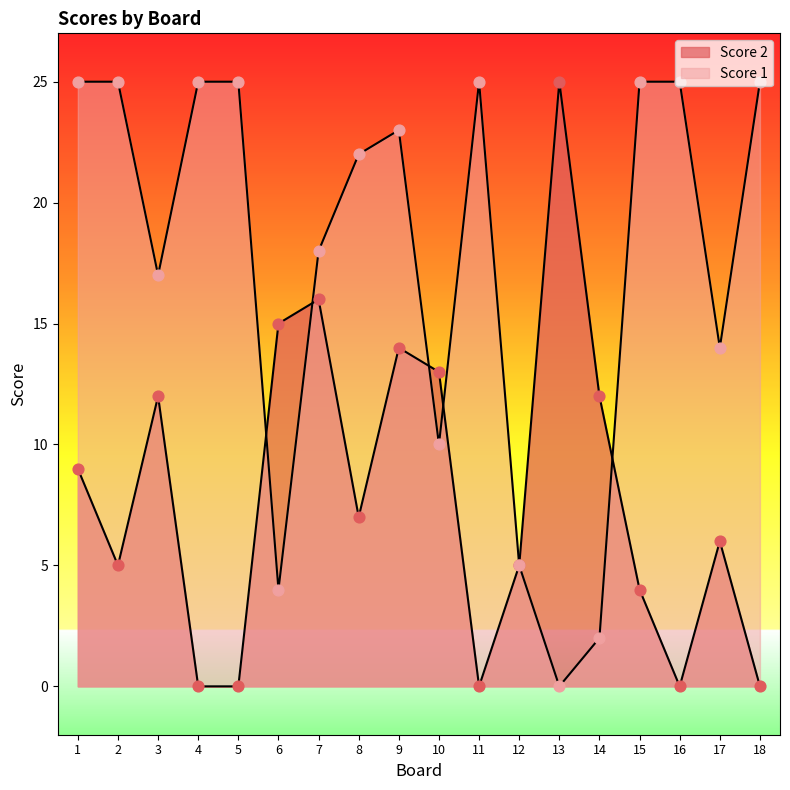

Which series reaches the maximum Y coordinate?

Score 2